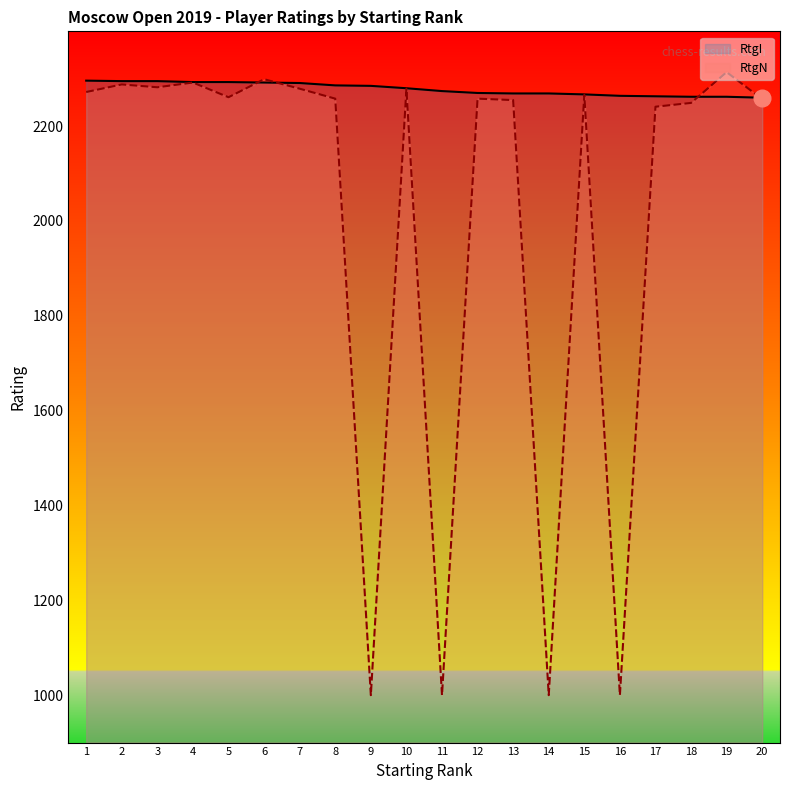

Which series changed the most between 5 and 7?

RtgN